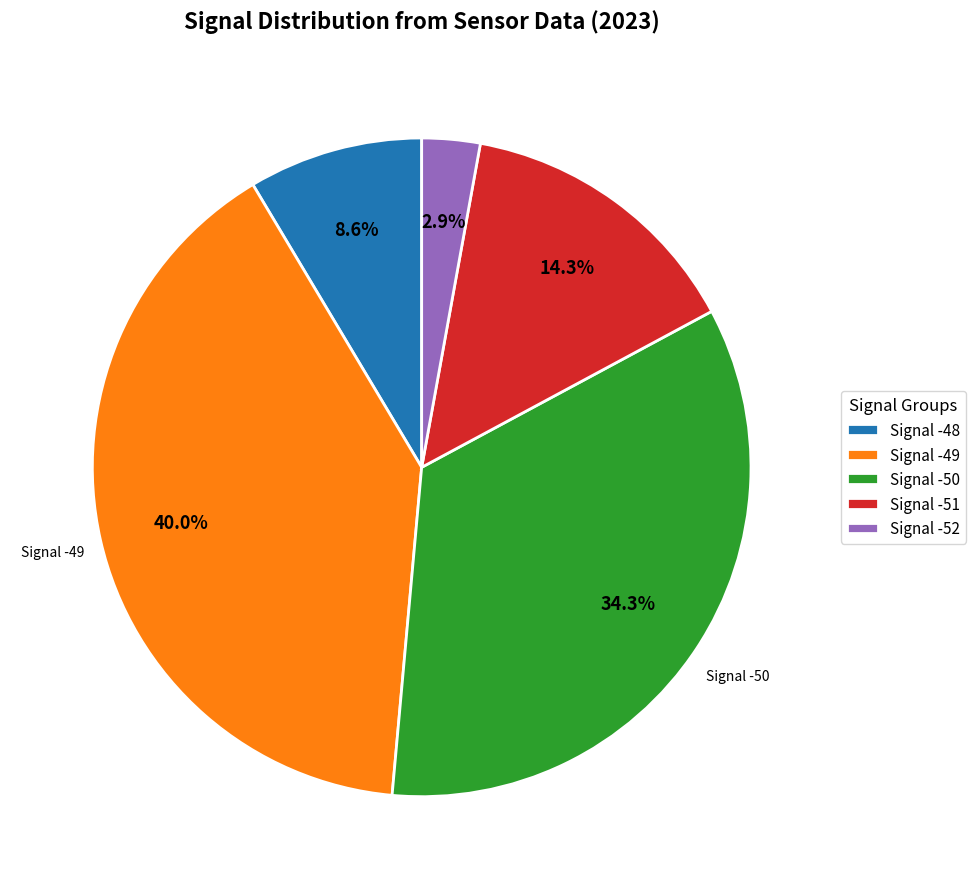

Which has a higher value, Signal -49 or Signal -52?

Signal -49